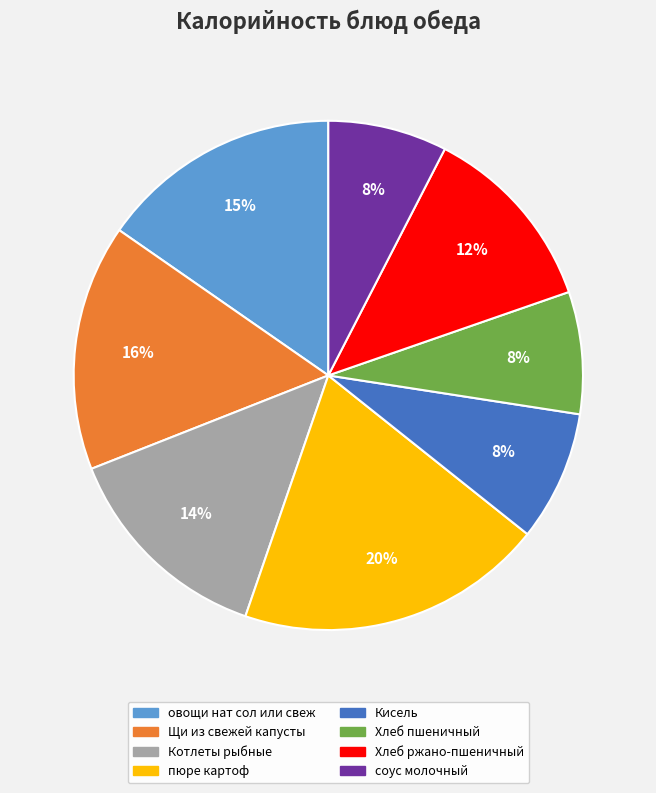

Does овощи нат сол или свеж represent more than half of the total?

No